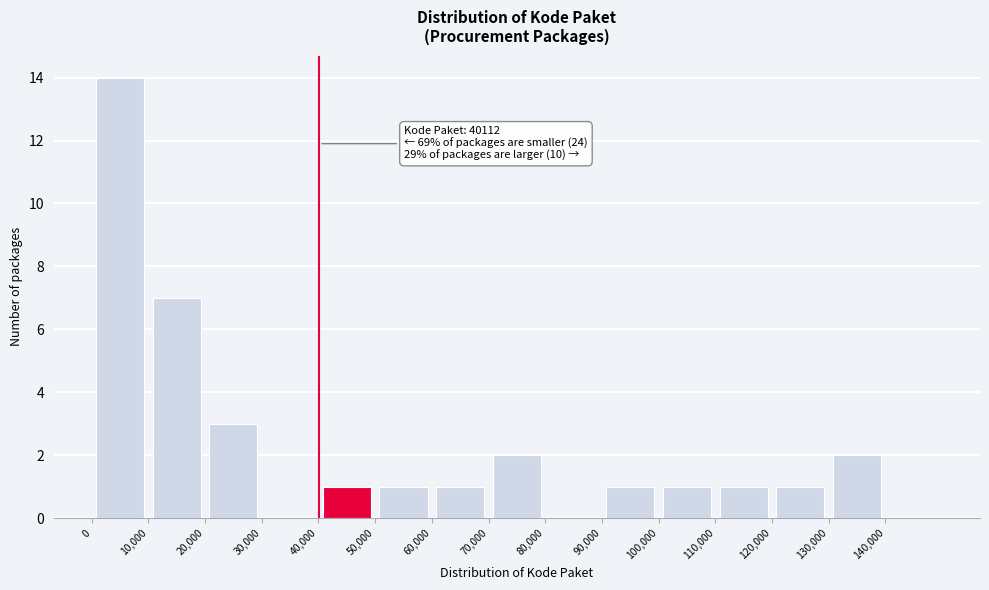

Over which range of the x-axis is the bar tallest?

0 to 10000